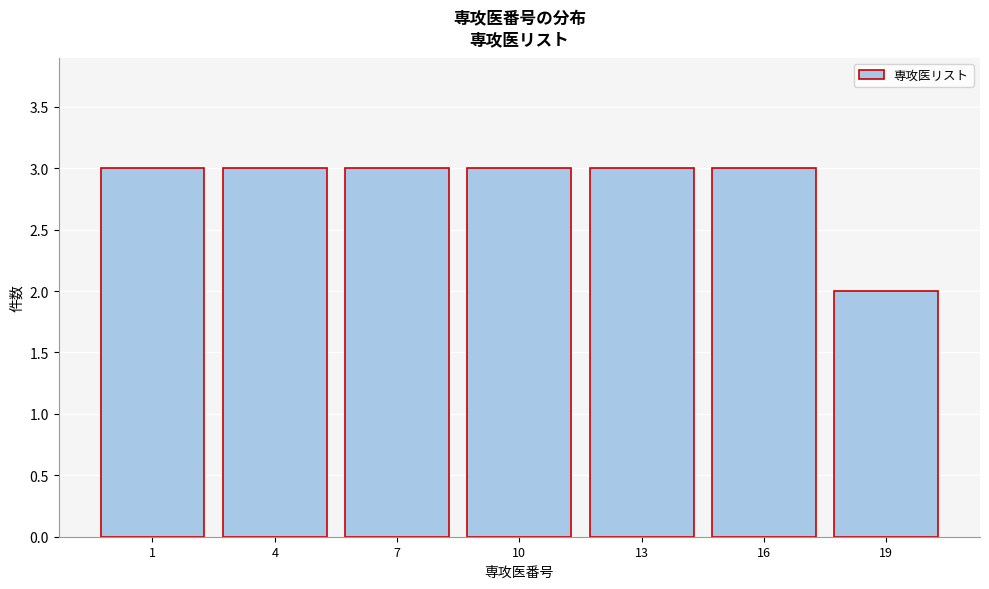

Reading right to left, extract all data points from this chart.

2	3	3	3	3	3	3